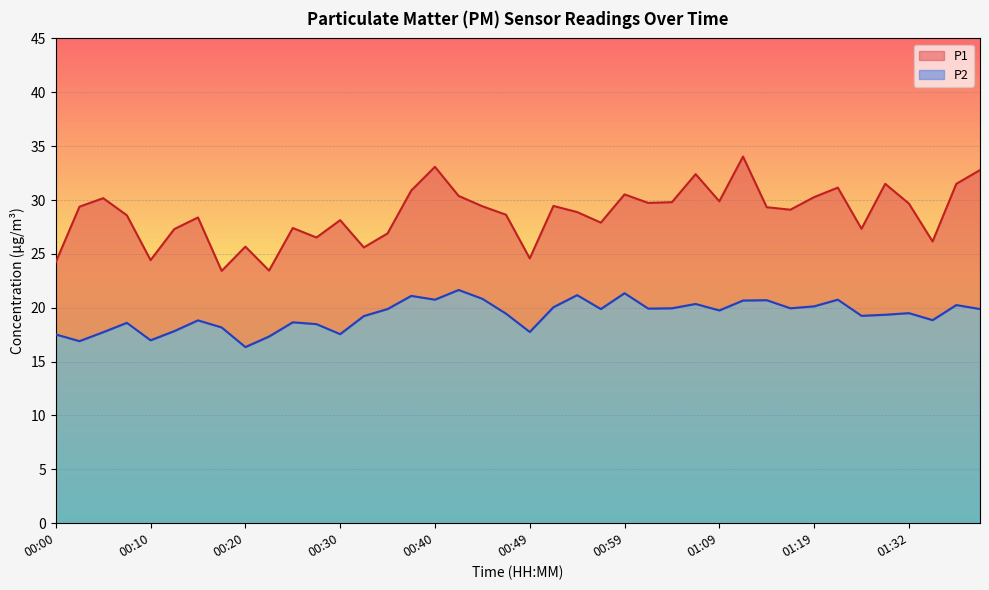

What is the difference between the maximum and second lowest values in the P2 series?

4.8